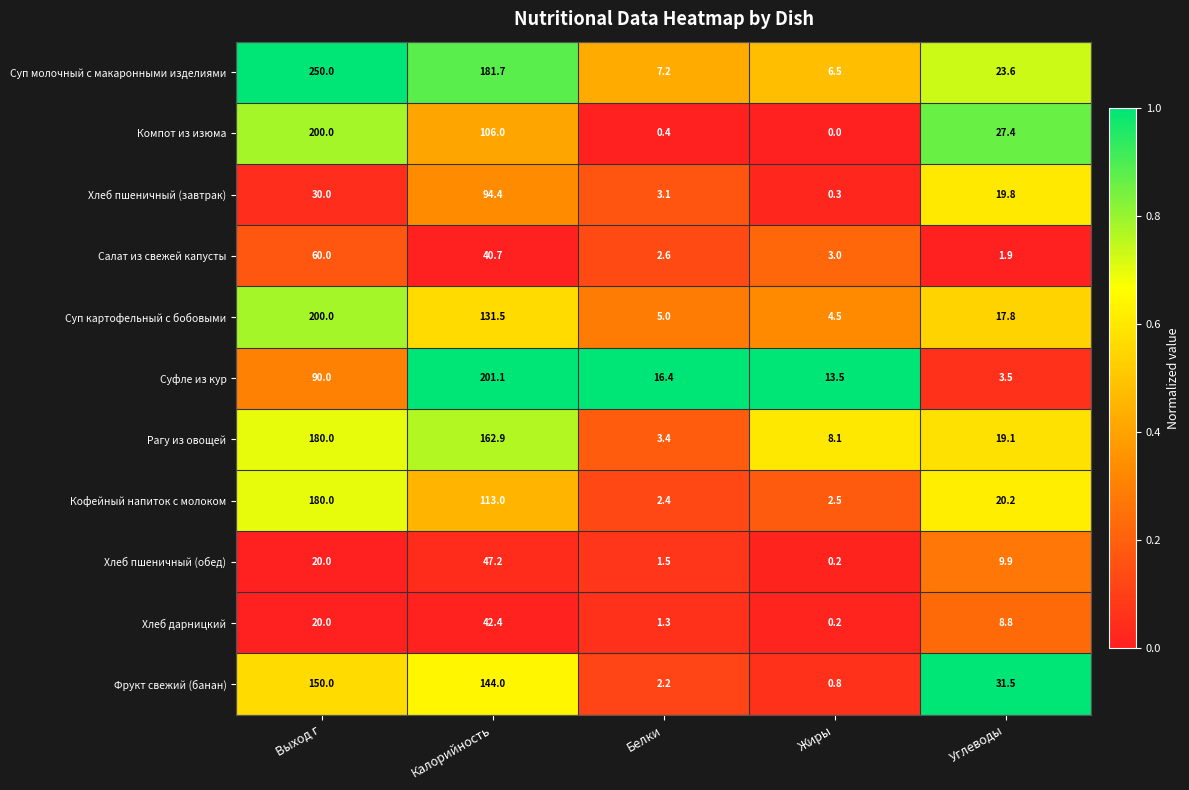

At which label is Кофейный напиток с молоком closest to 91?

Калорийность